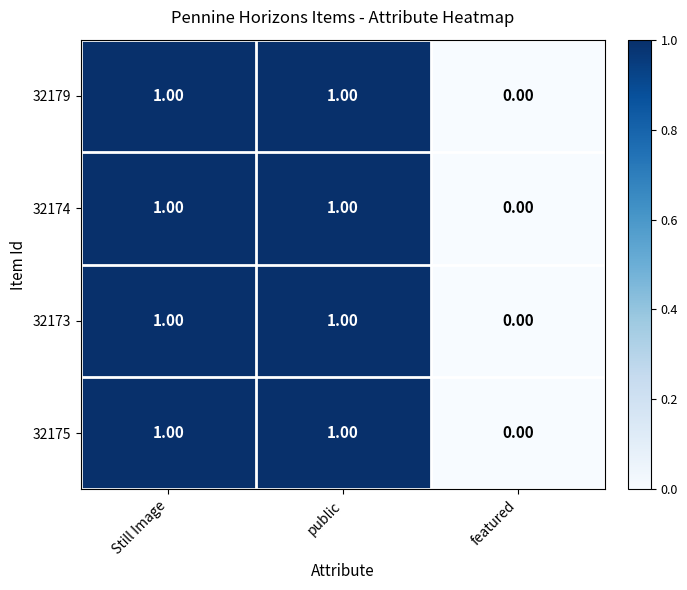

Which category has the lowest value in the 32173 series?

featured